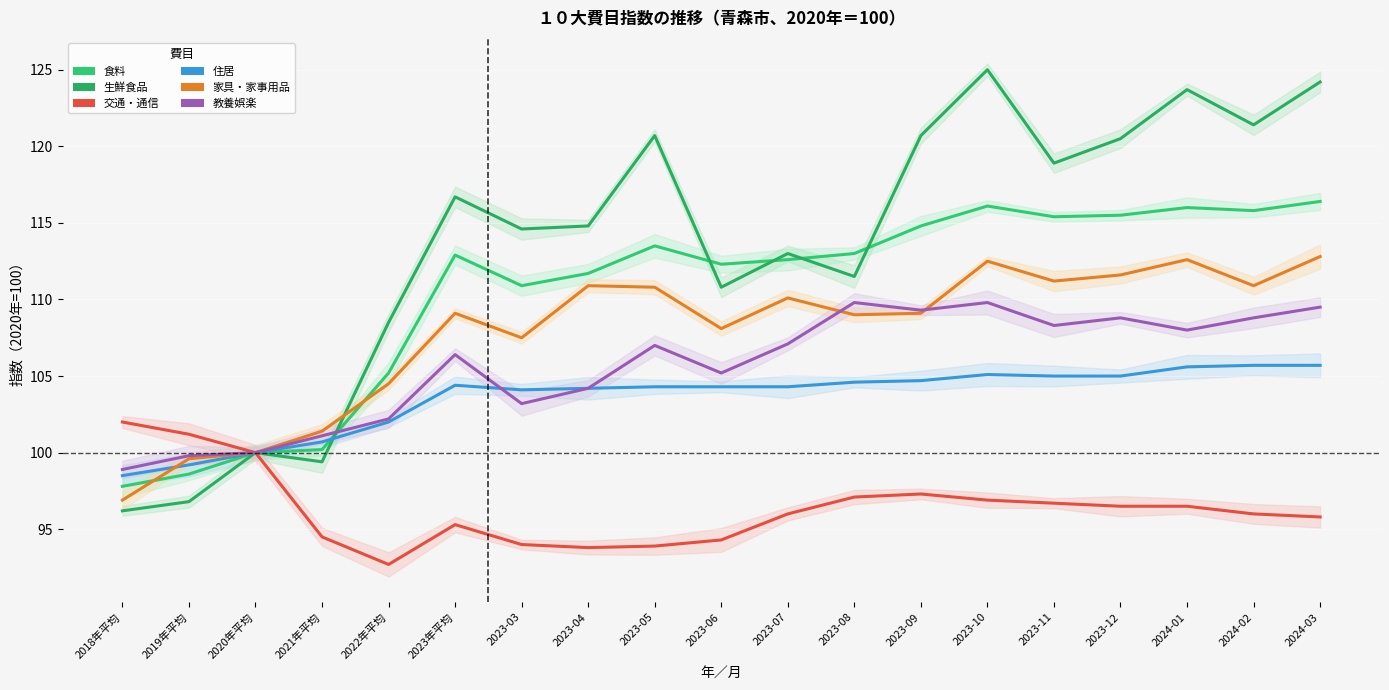

Where is 食料 nearest to the value 107?

2022年平均